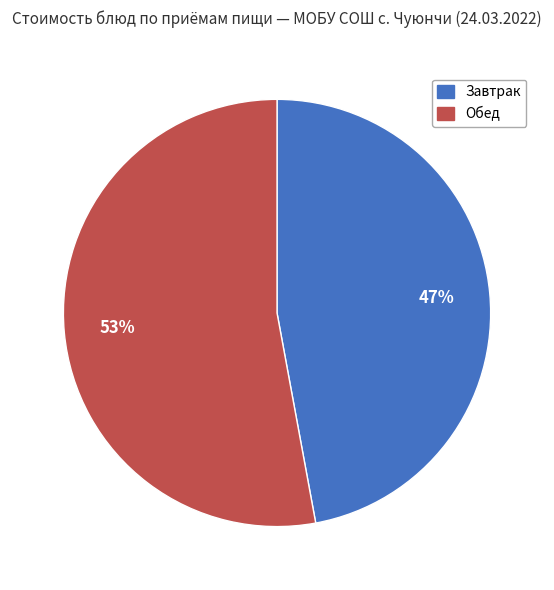

Is there a majority slice in this chart?

Yes